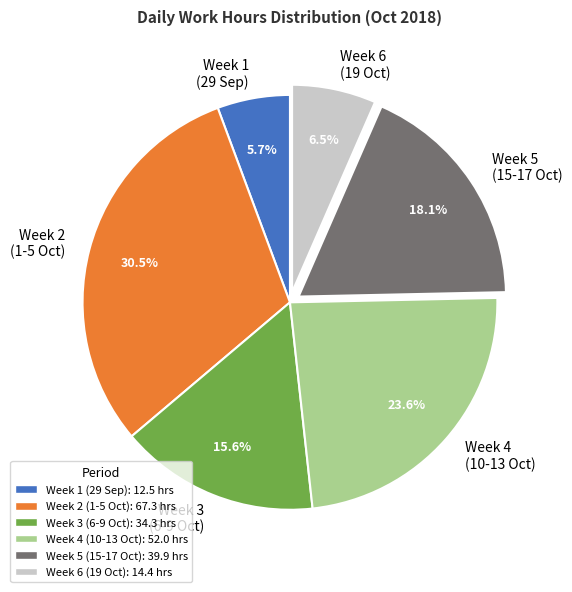

Rank the categories by value from lowest to highest.

Week 1 (29 Sep), Week 6 (19 Oct), Week 3 (6-9 Oct), Week 5 (15-17 Oct), Week 4 (10-13 Oct), Week 2 (1-5 Oct)